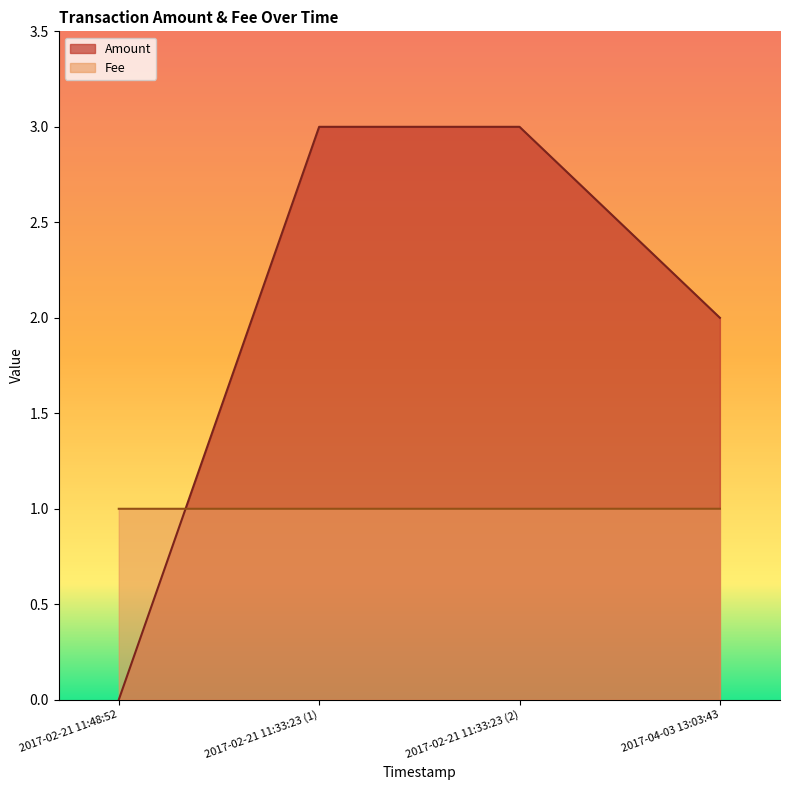

What is the average value of the Fee series?

1.0